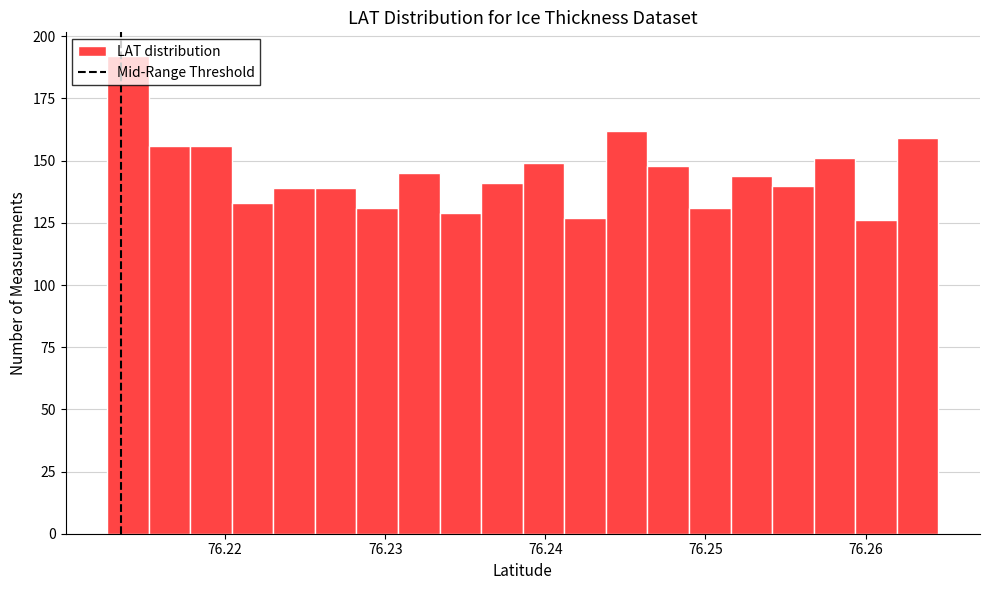

Read against the x-axis, roughly where is the centre of the tallest bar?

76.214